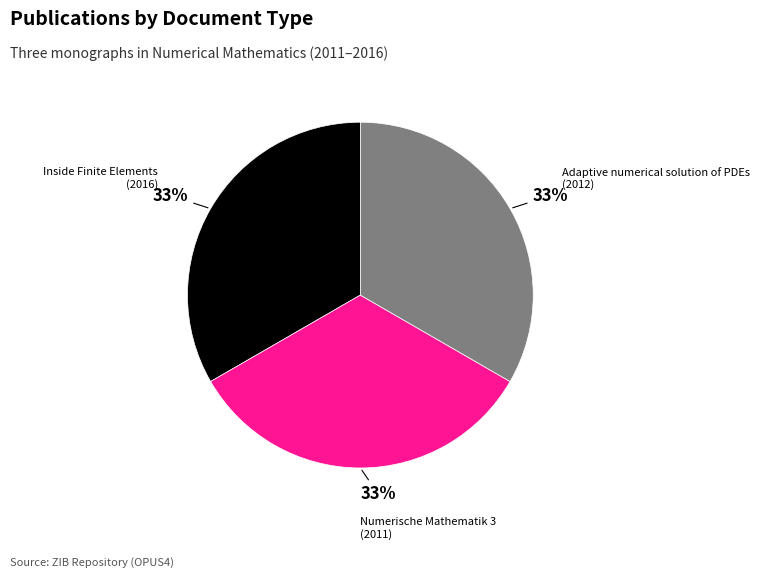

Does any single category account for the majority?

No